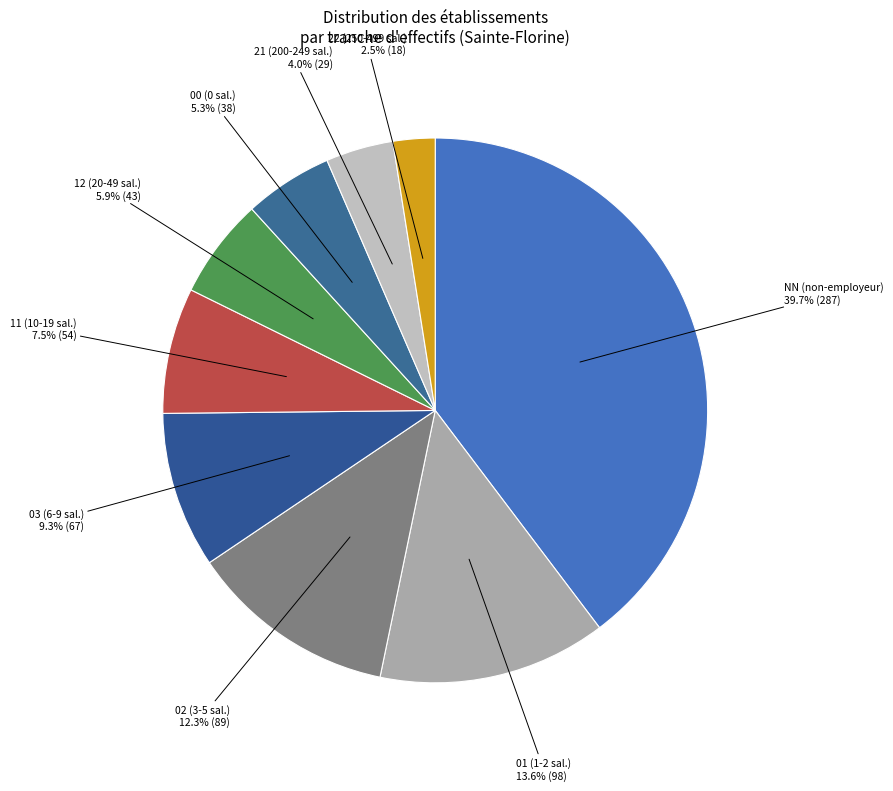

What is the largest slice in the pie chart?

NN